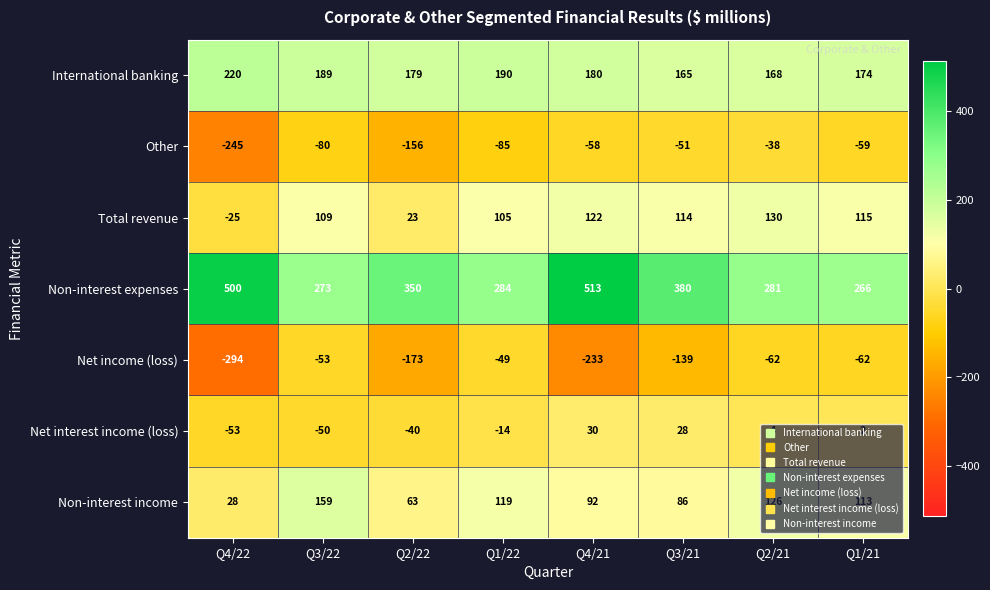

What is the maximum value for Non-interest income?

159